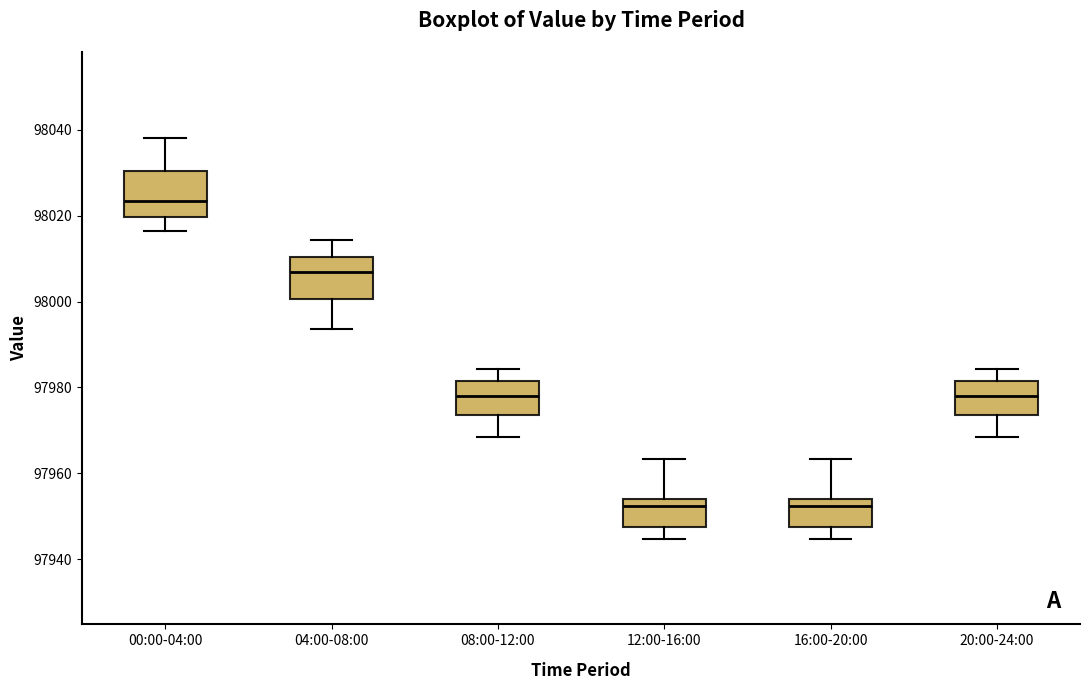

Reading left to right, transcribe this box plot: for each box, give where its median line is, the range the box spans, and where its two whiskers end, as read against the y-axis. The values are not printed on the chart, so give them approximately, as read against the axis.

00:00-04:00: median 98024, box 98020 to 98030, whiskers 98016 to 98038
04:00-08:00: median 98006, box 98000 to 98010, whiskers 97994 to 98014
08:00-12:00: median 97978, box 97974 to 97982, whiskers 97968 to 97984
12:00-16:00: median 97952, box 97948 to 97954, whiskers 97944 to 97964
16:00-20:00: median 97952, box 97948 to 97954, whiskers 97944 to 97964
20:00-24:00: median 97978, box 97974 to 97982, whiskers 97968 to 97984